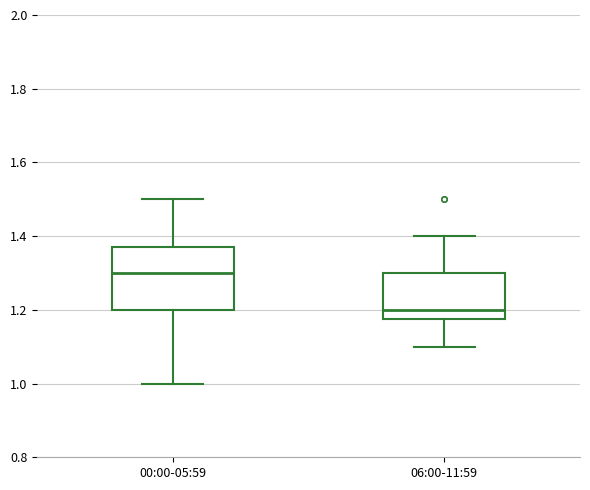

Where does the lower whisker of the box for 00:00-05:59 end on the y-axis? The values are not printed on the chart, so give them approximately, as read against the axis.

1.00